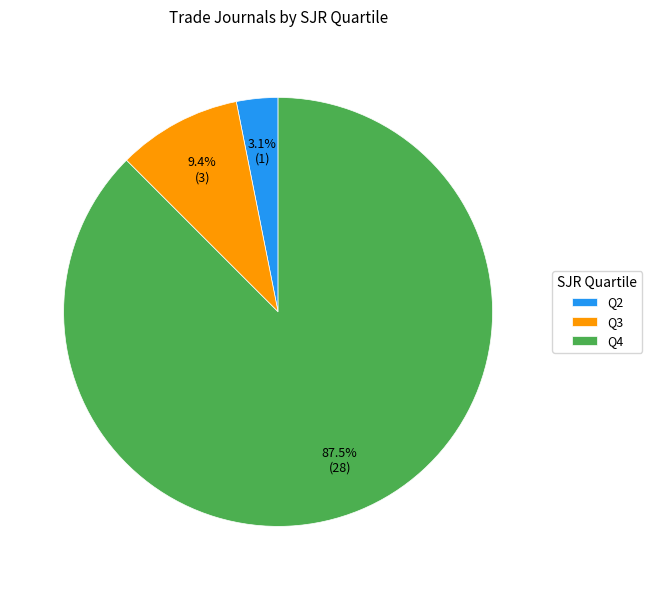

To the nearest percent, what is the difference between the largest and smallest slice percentages?

84%